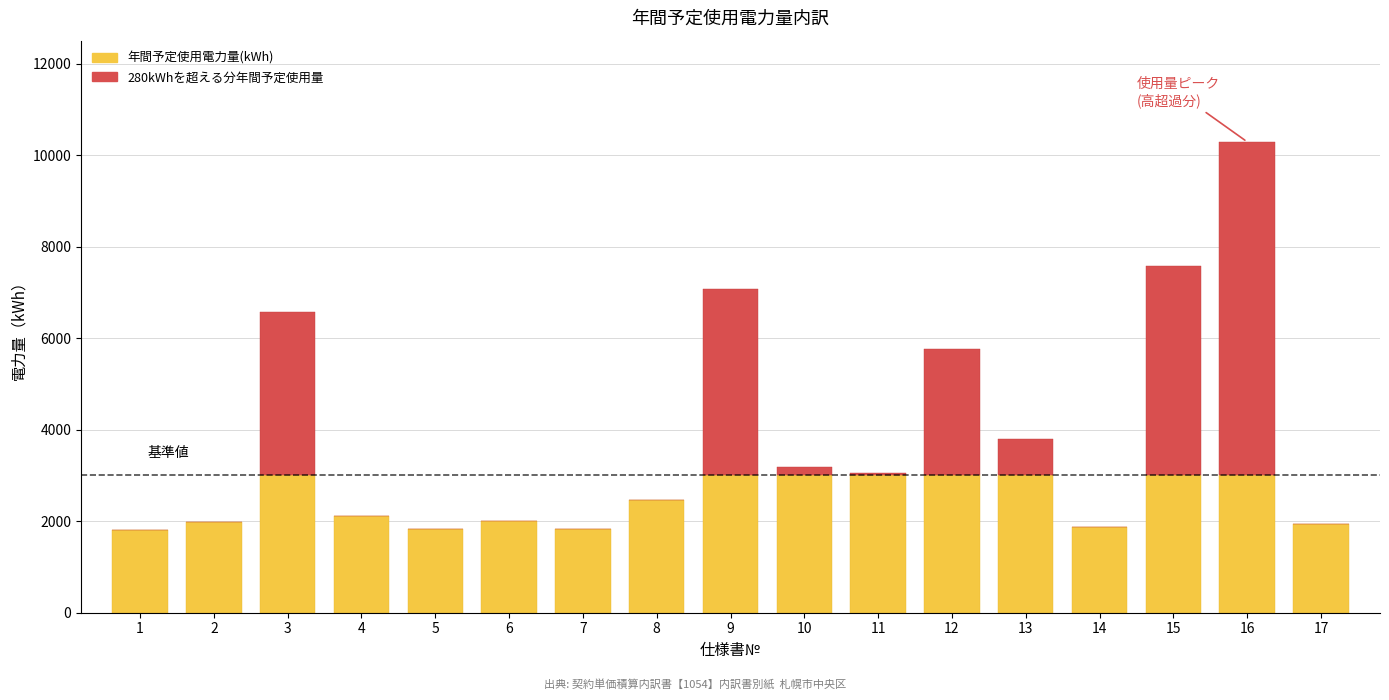

What is the highest value of the 年間予定使用電力量(kWh) series?

3000